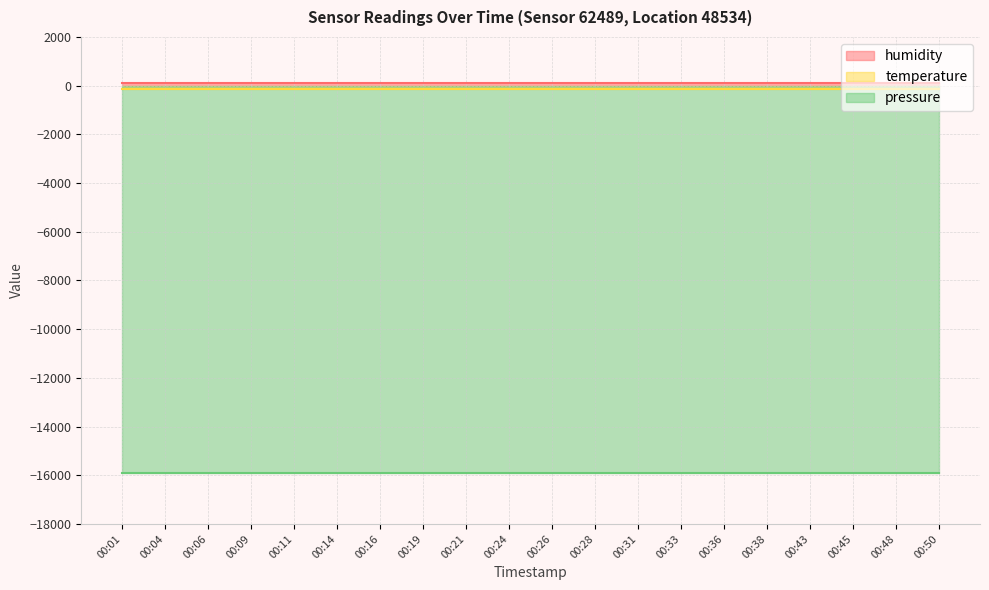

Which series has the largest total across all categories?

humidity